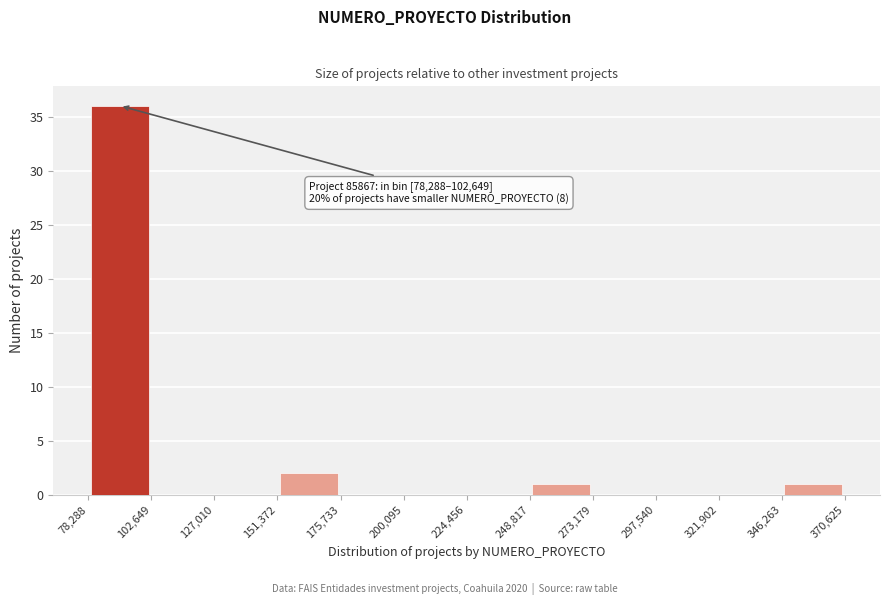

Over which range of the x-axis is the bar tallest?

78,288 to 102,649